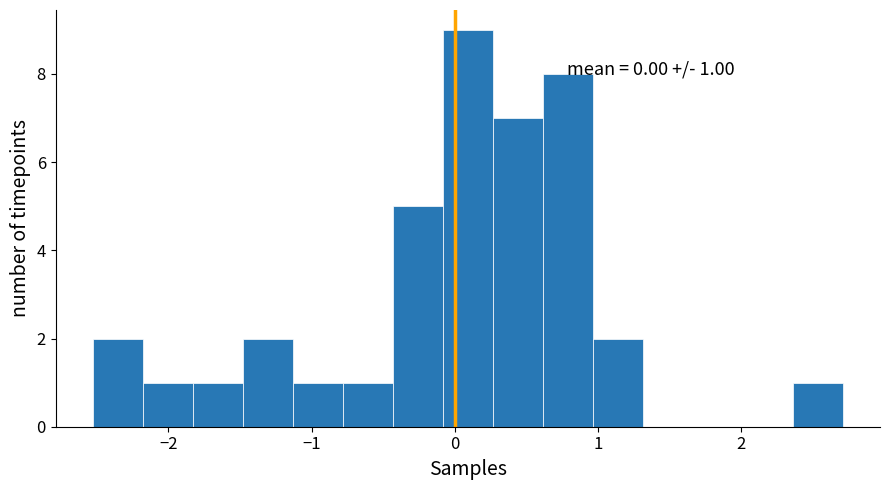

Read against the x-axis, roughly where is the centre of the tallest bar?

0.1